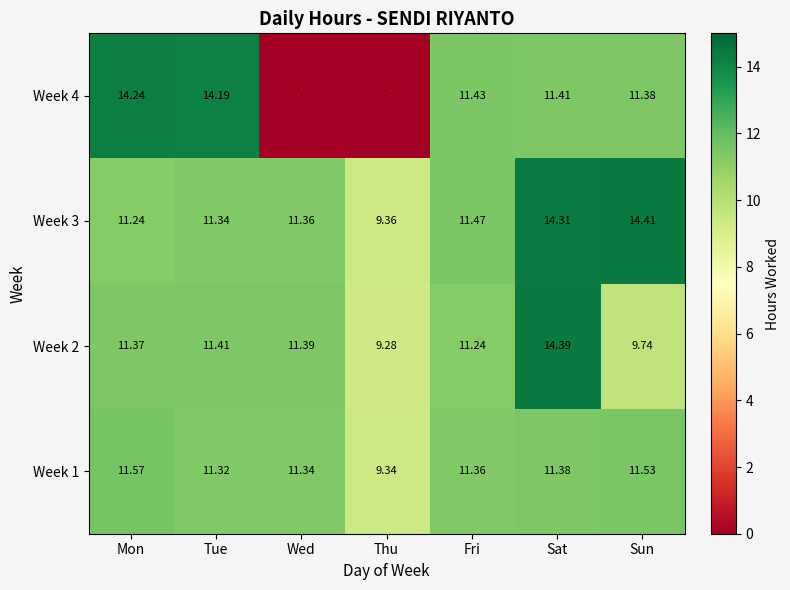

At which category is the sum across all series the highest?

Sat